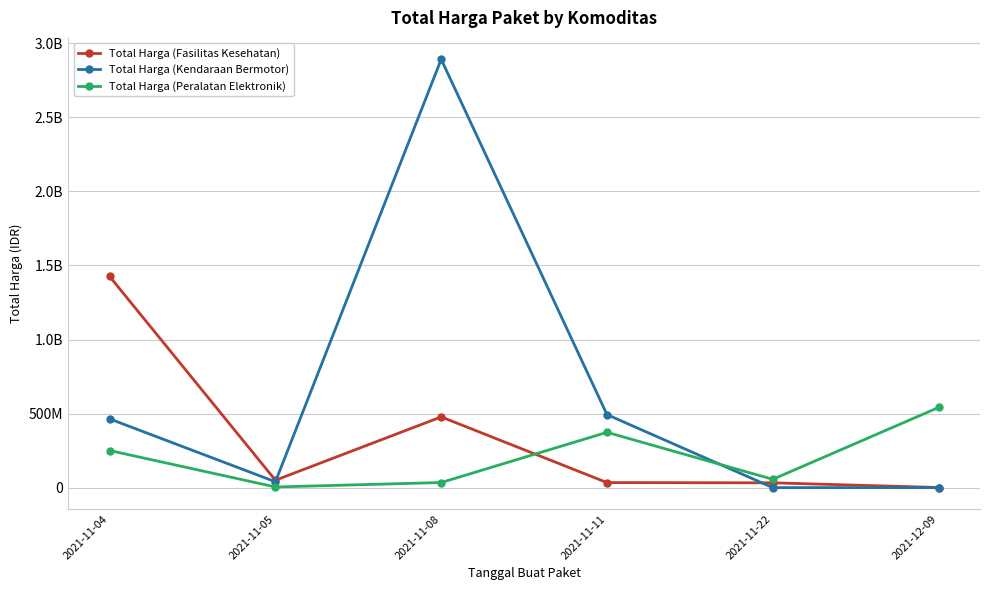

What is the label of the 5th point from the right?

2021-11-05